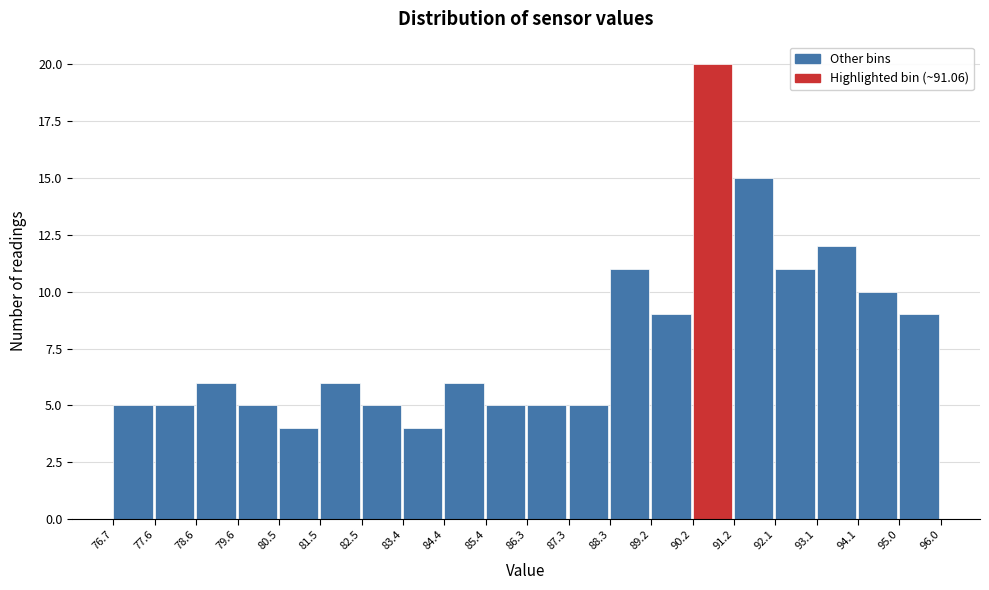

Over which range of the x-axis is the bar tallest?

90.2 to 91.2